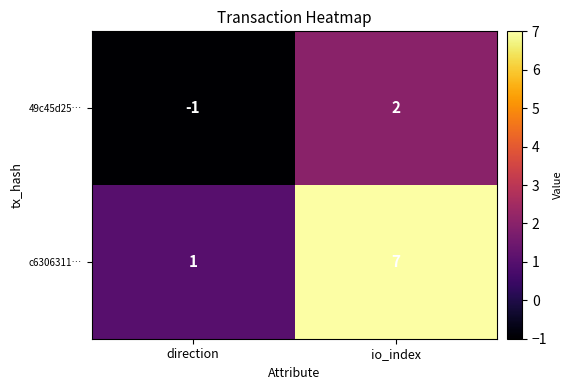

List the series in order of their overall mean, lowest first.

49c45d25…, c6306311…